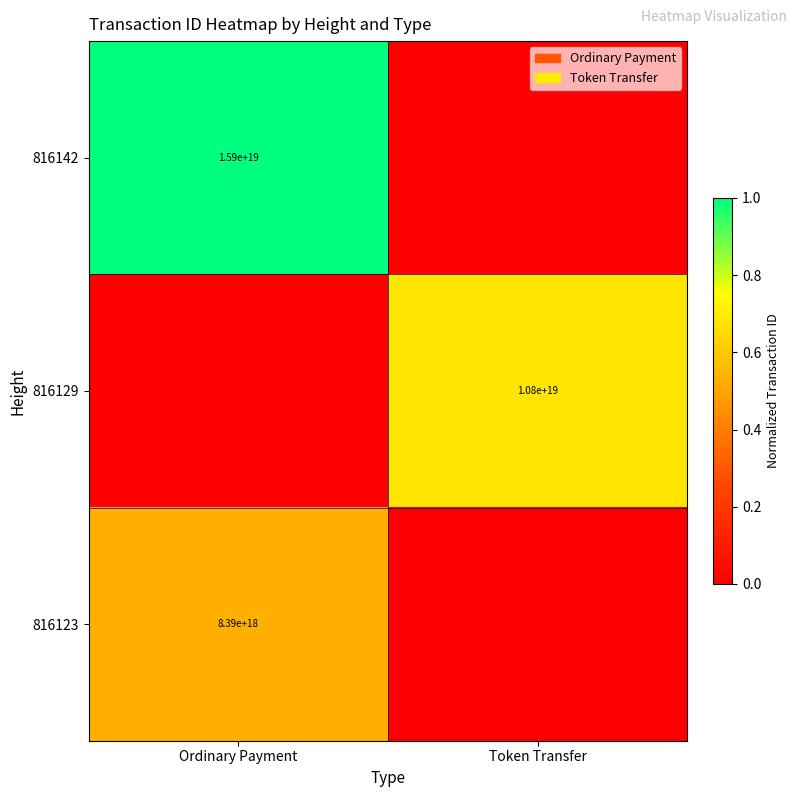

The 816142 series shows 15900000000000000000 at Ordinary Payment. True or false?

True